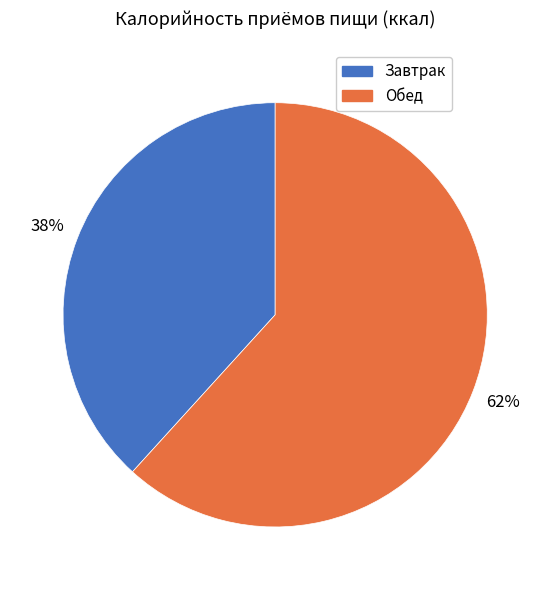

To the nearest percent, what is the combined percentage of Обед and Завтрак?

100%